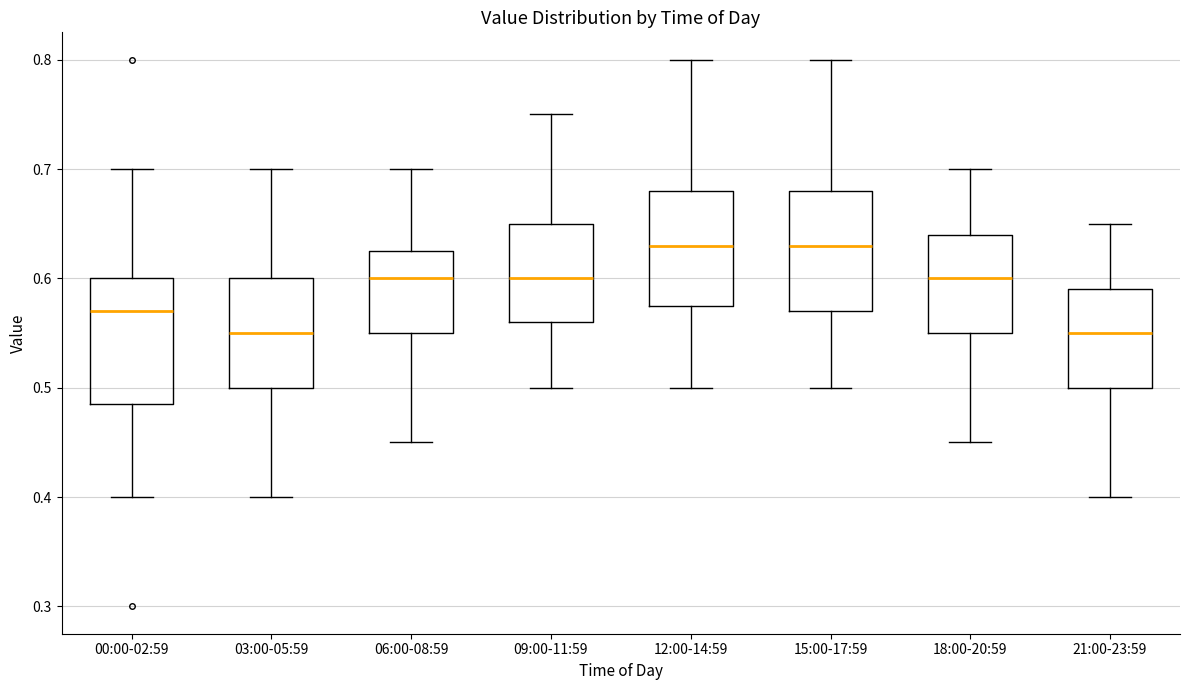

Where is the lower edge of the box for 18:00-20:59 on the y-axis? The values are not printed on the chart, so give them approximately, as read against the axis.

0.55